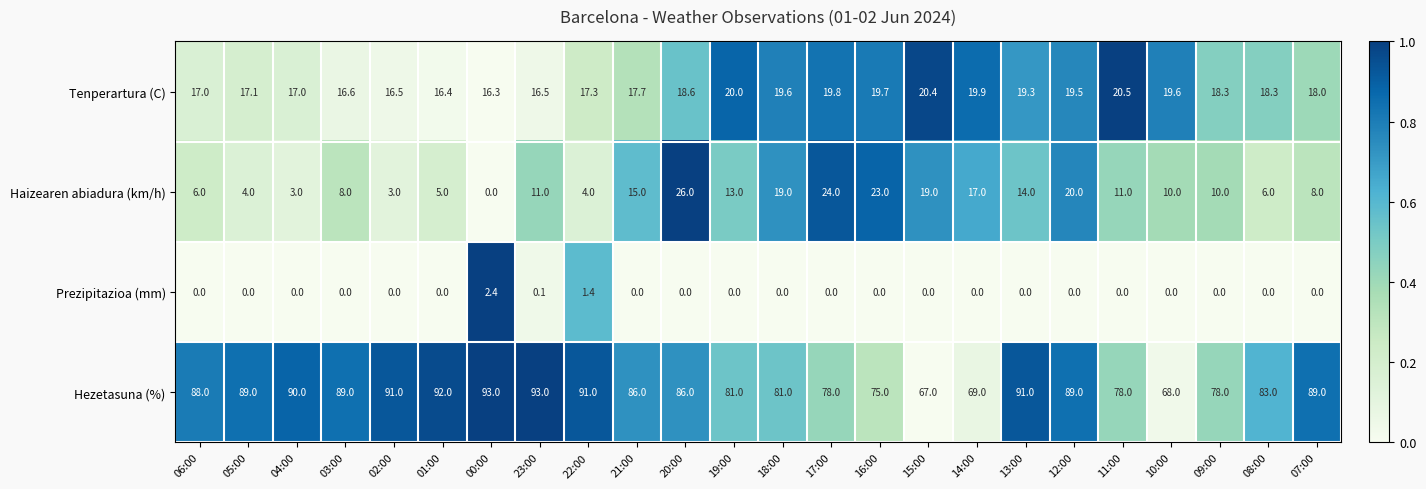

Count the number of categories in the chart.

24